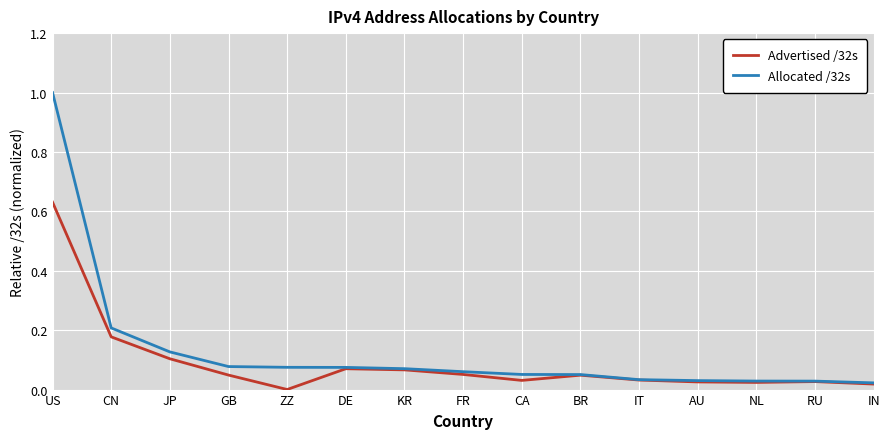

Which series has the widest spread of values?

Allocated /32s